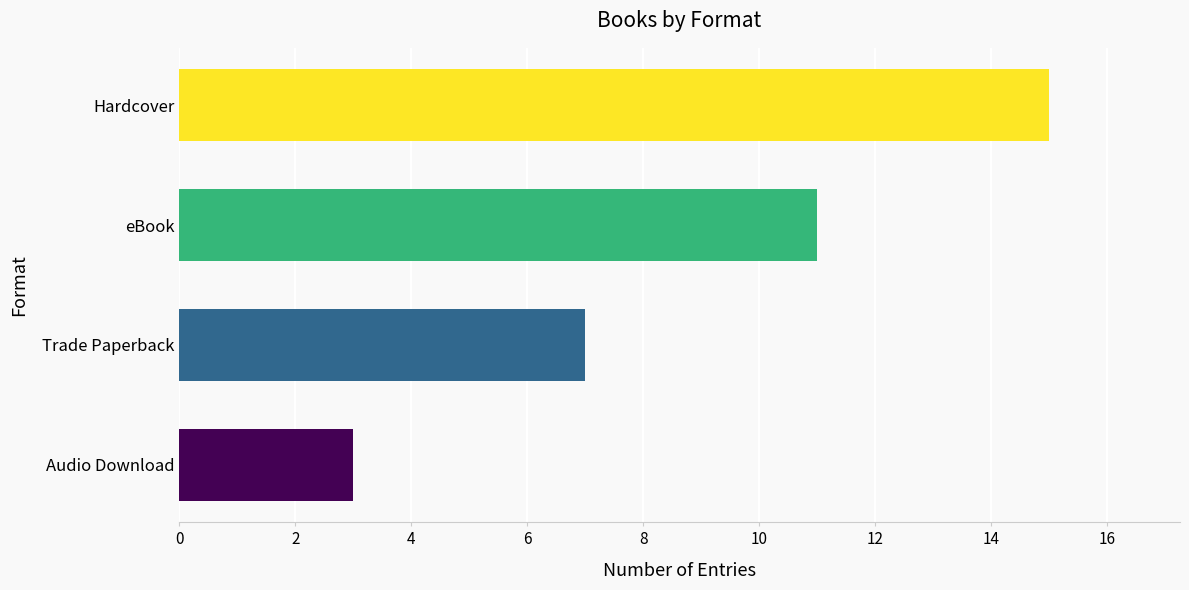

How many bars are there in total?

4